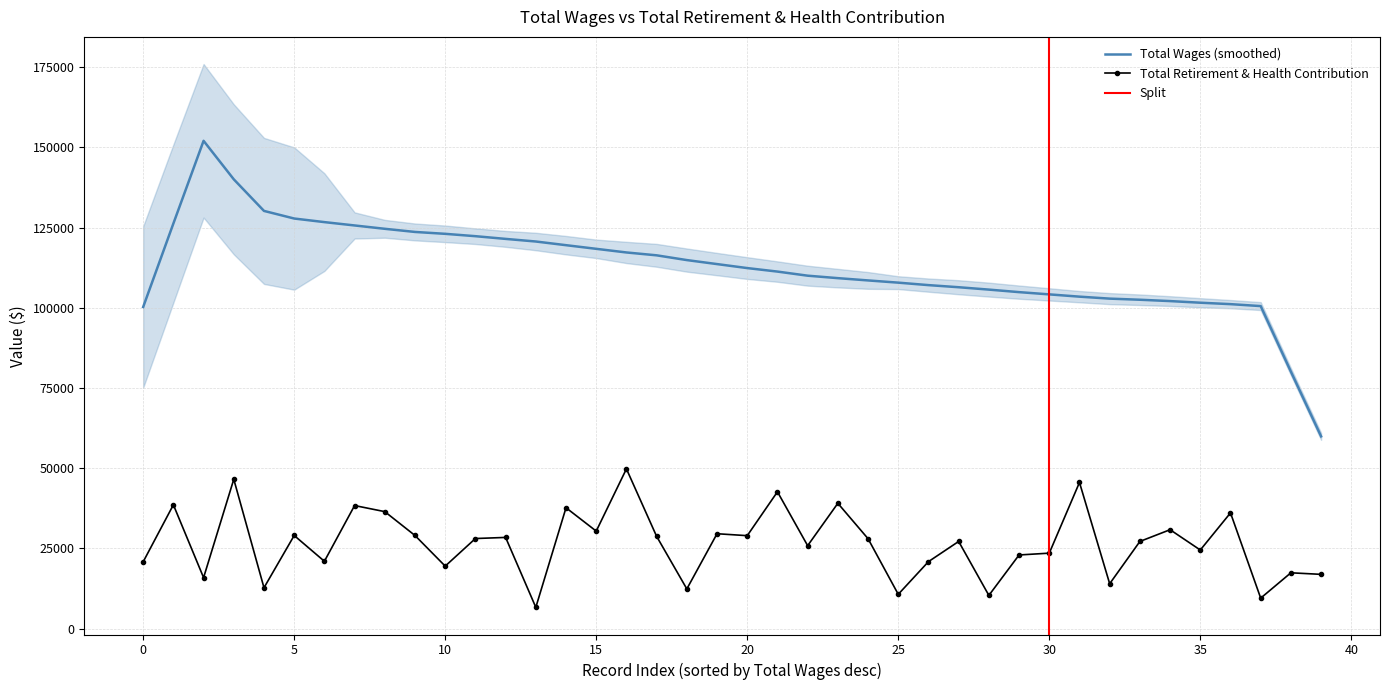

The Total Wages (smoothed) series shows 138527.4 at 0. True or false?

False